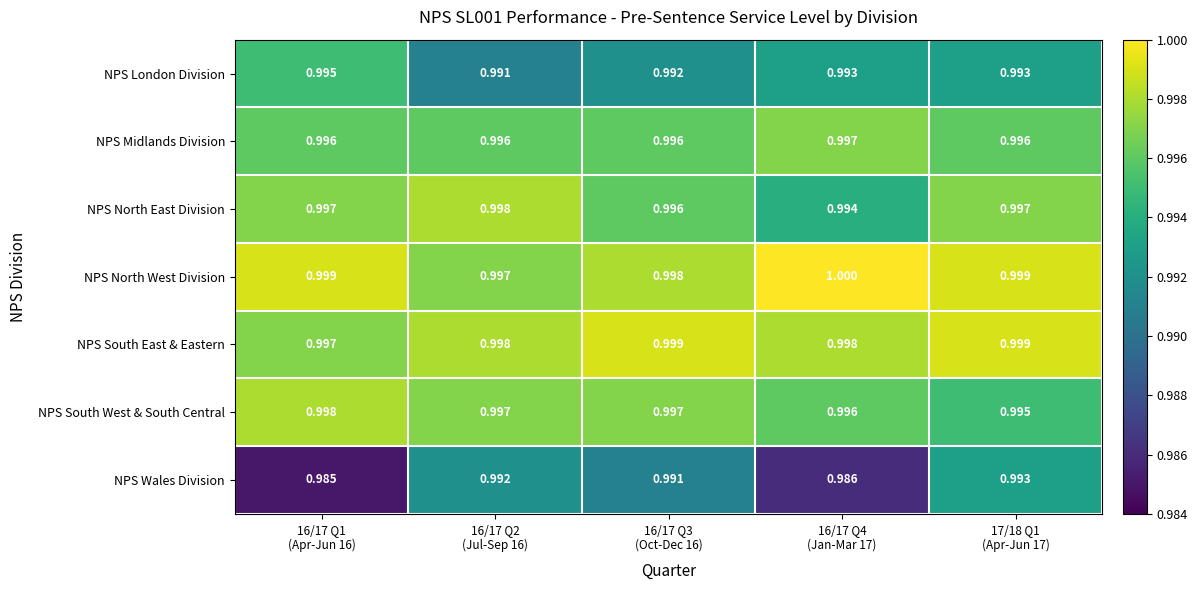

Between 16/17 Q2
(Jul-Sep 16) and 16/17 Q4
(Jan-Mar 17), which series saw the biggest shift?

NPS Wales Division